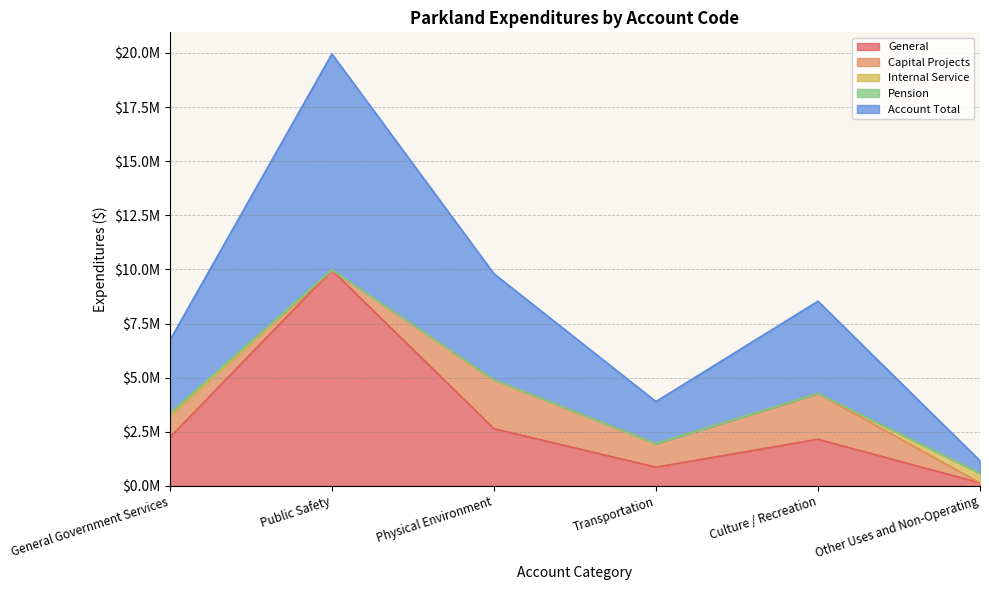

What are all the series names shown in the legend?

General, Capital Projects, Internal Service, Pension, Account Total